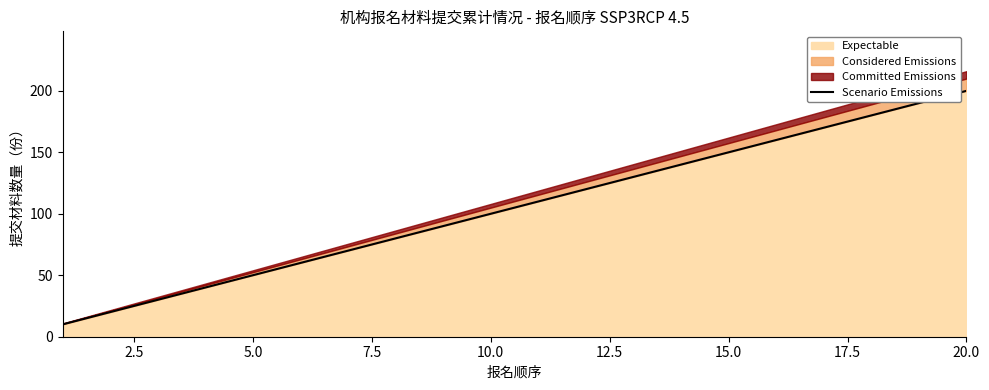

How many lines are shown in the chart?

1